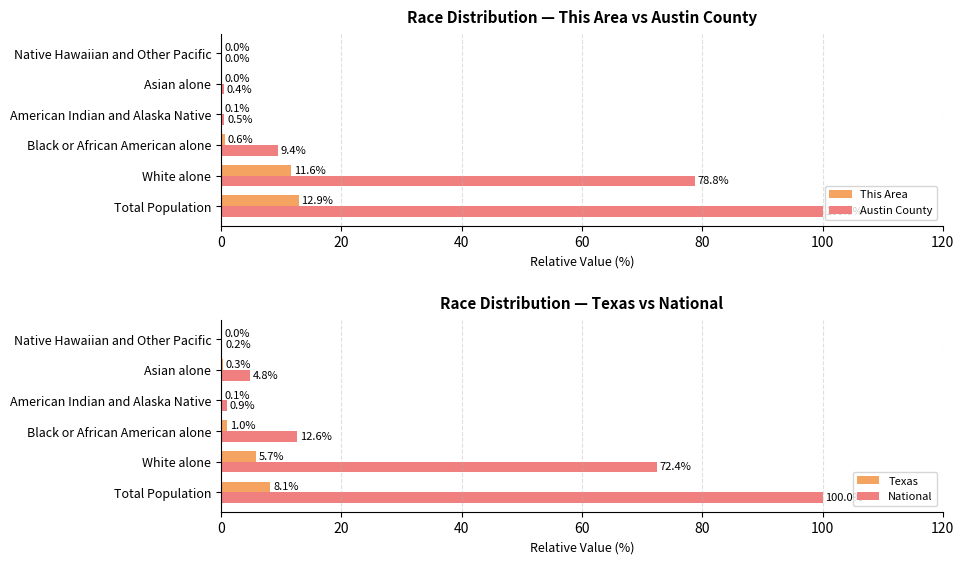

How many values in This Area are above zero?

5